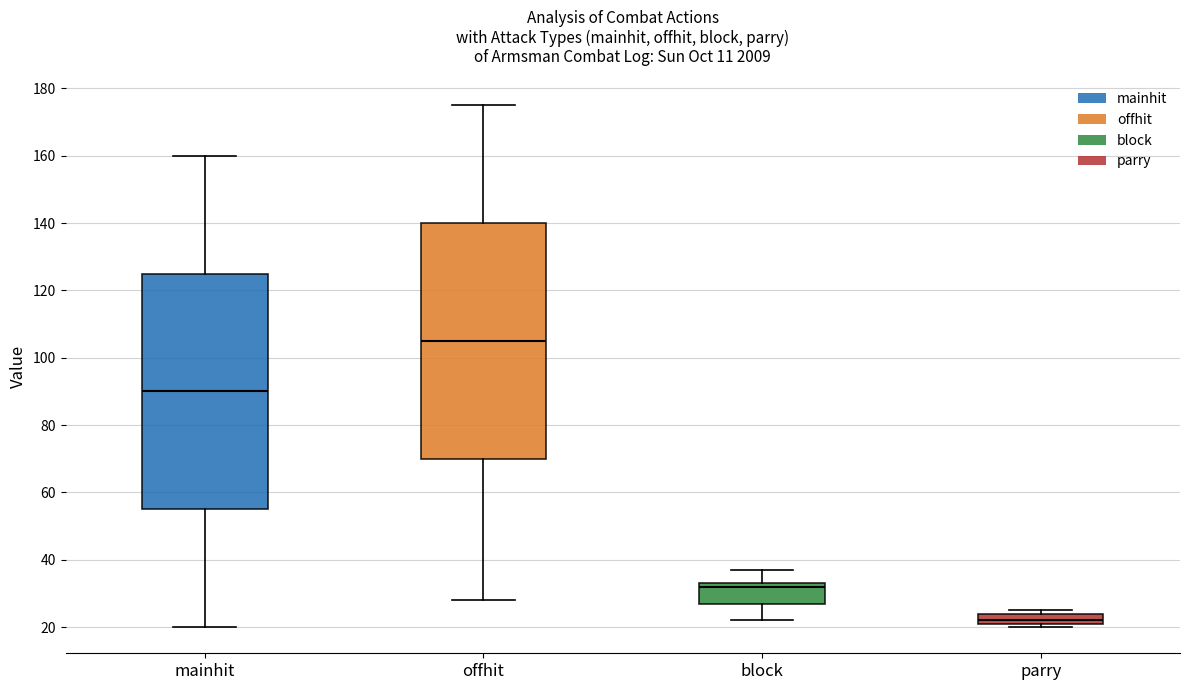

Where does the median line of the box for offhit sit on the y-axis? The values are not printed on the chart, so give them approximately, as read against the axis.

106